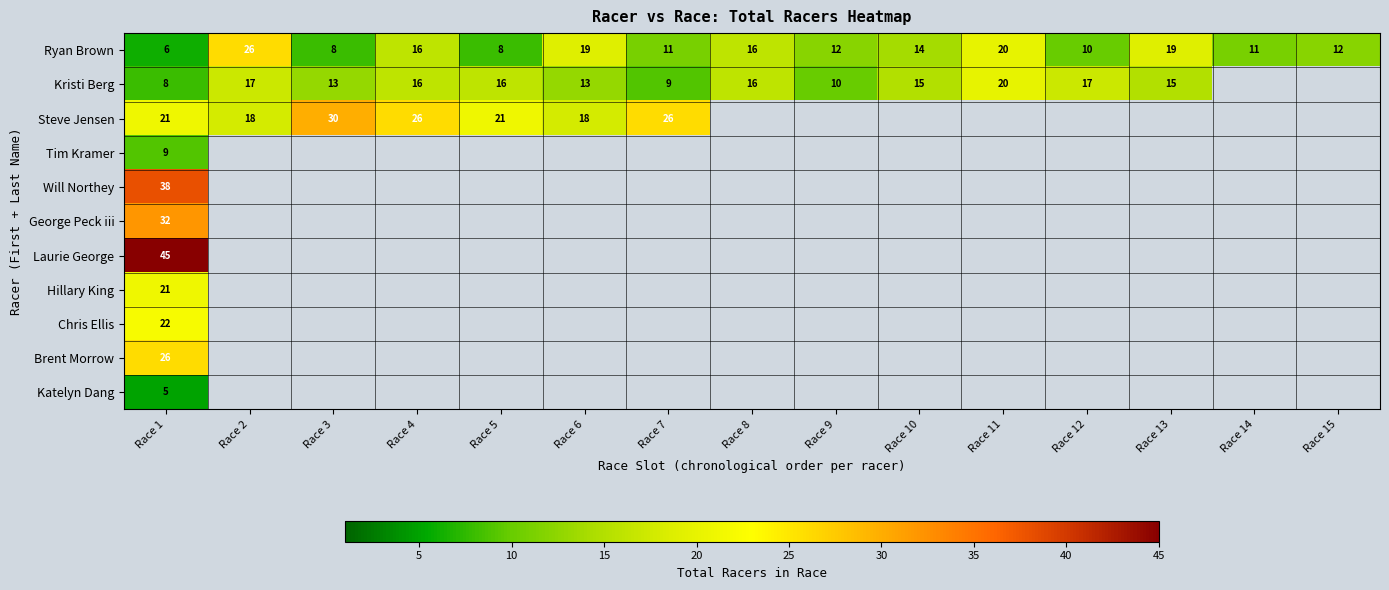

What value does the Ryan Brown series have at Race 13?

19